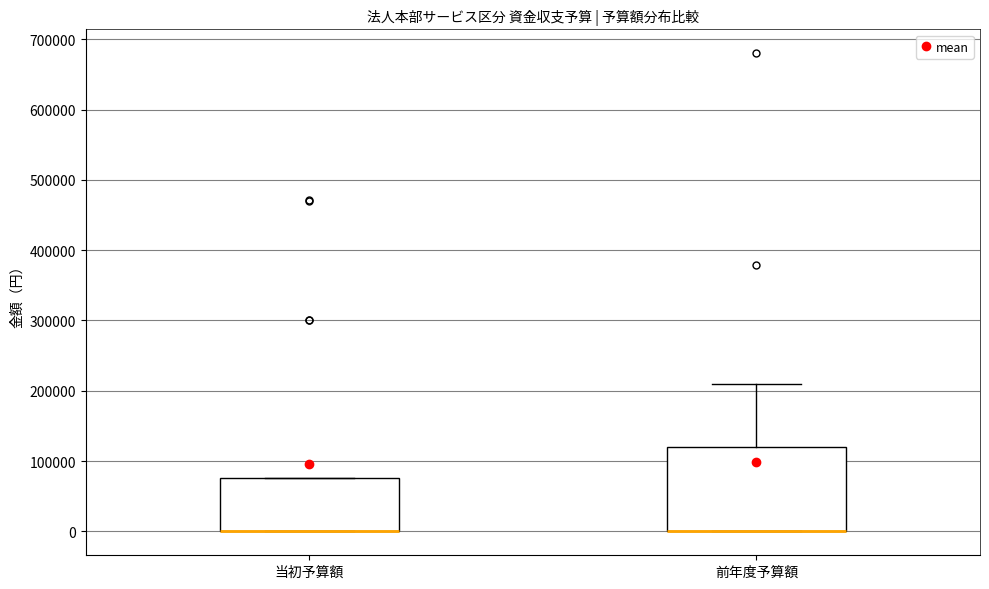

Reading left to right, transcribe this box plot: for each box, give where its median line is, the range the box spans, and where its two whiskers end, as read against the y-axis. The values are not printed on the chart, so give them approximately, as read against the axis.

当初予算額: median 0 (drawn on the box's lower edge), box 0 to 80000, whiskers 0 to 80000
前年度予算額: median 0 (drawn on the box's lower edge), box 0 to 120000, whiskers 0 to 210000